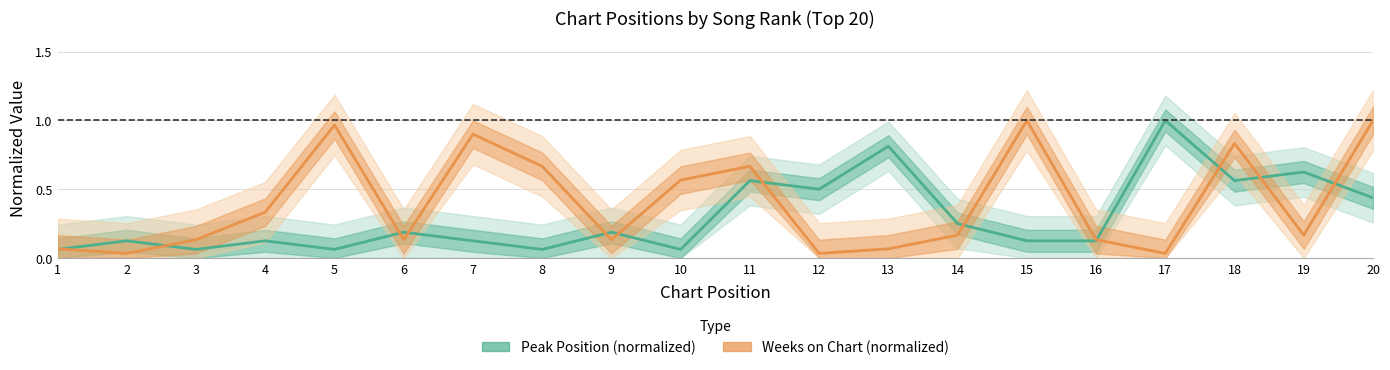

How many series are shown in this chart?

2